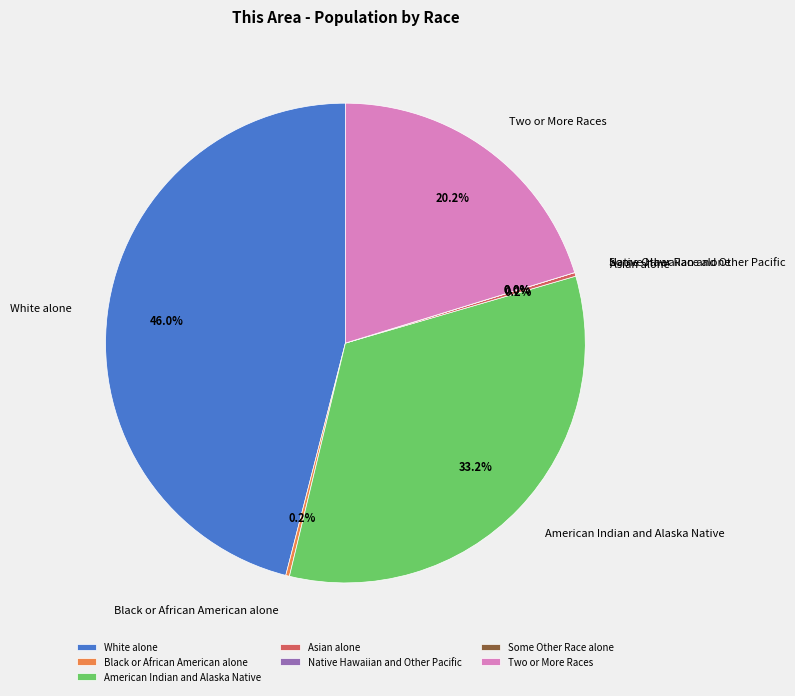

Does Black or African American alone represent more than half of the total?

No